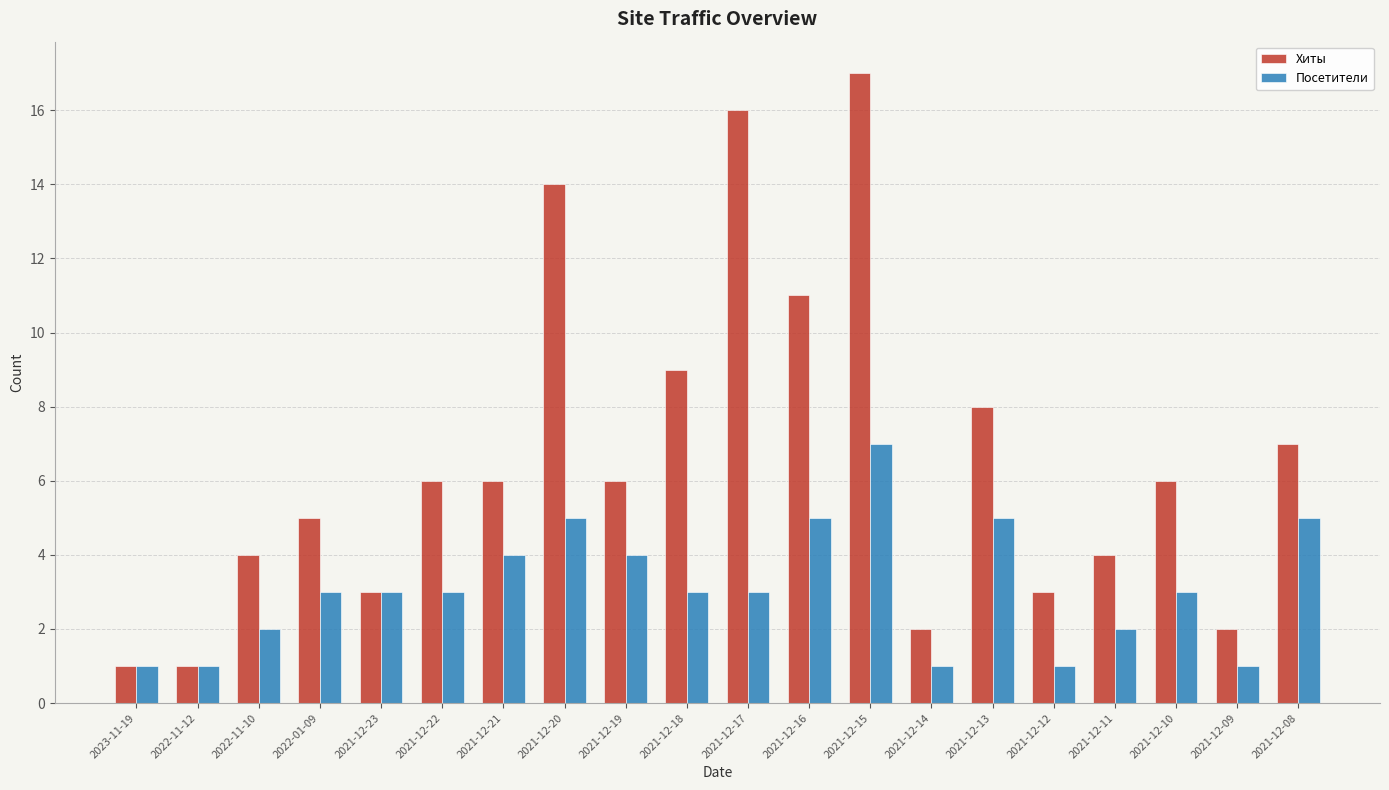

At which label does Посетители reach its peak?

2021-12-15